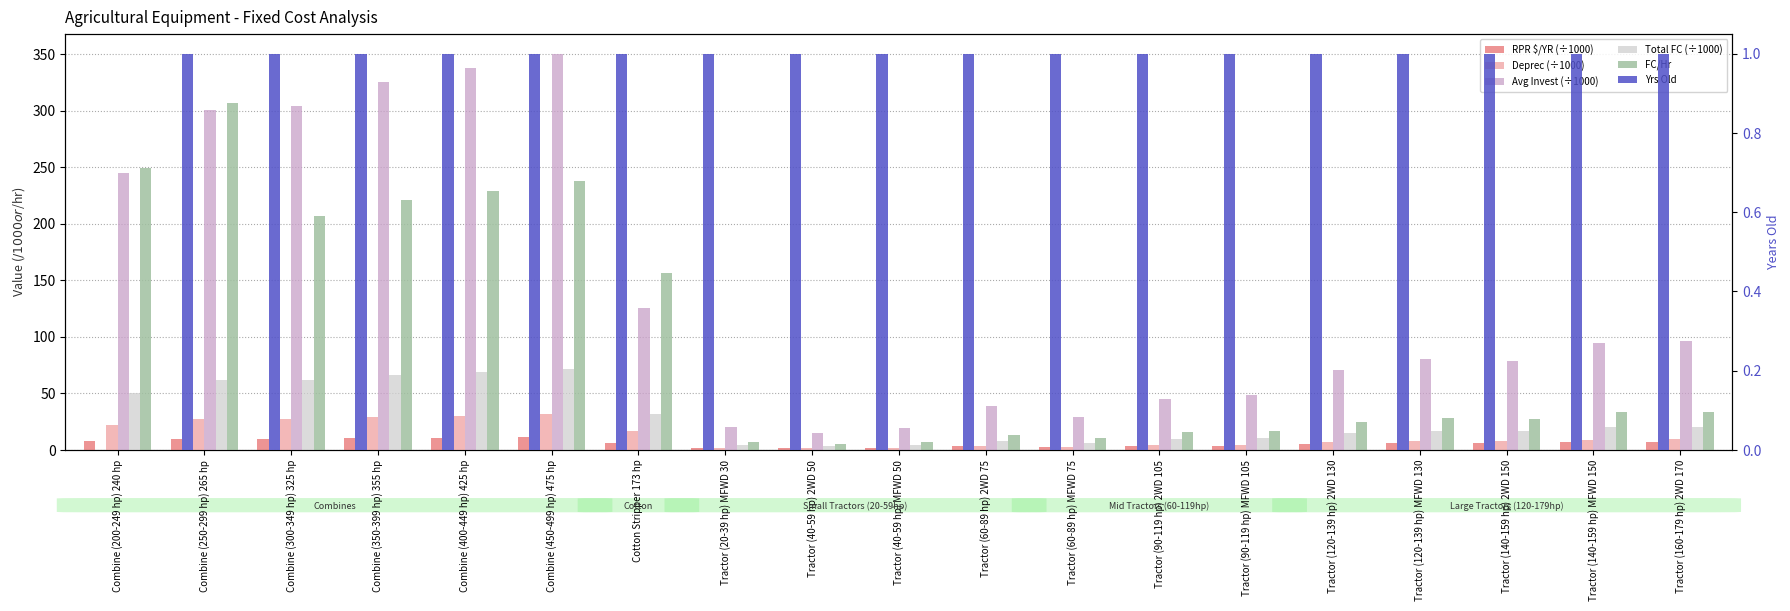

What is the average value of the Yrs Old series?

0.9